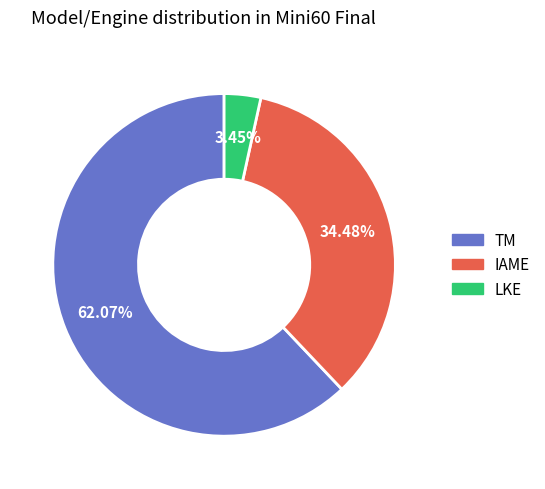

What percentage is the LKE slice, to the nearest percent?

3%